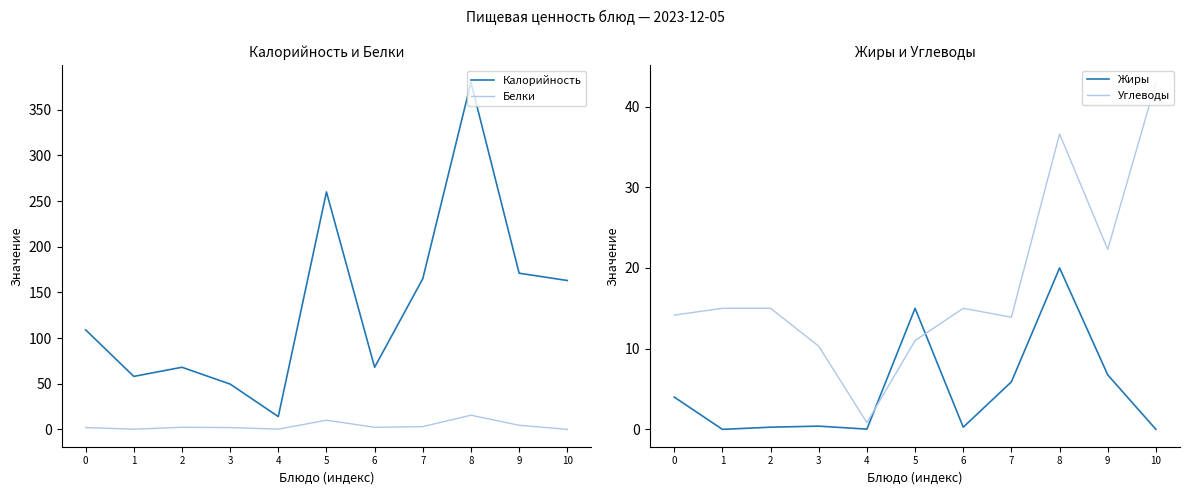

What is the value of the Белки point at the 9th from the left?

15.5